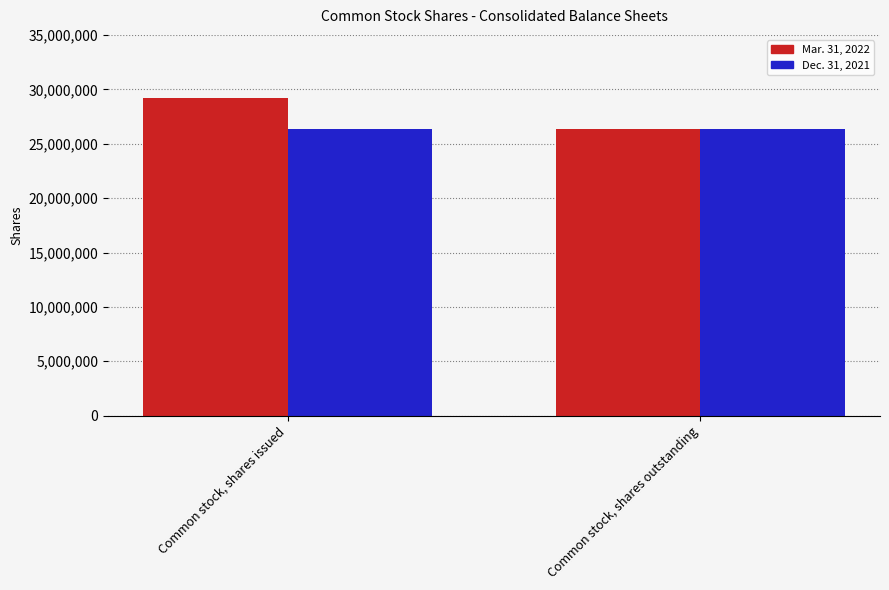

What position from the left is Common stock, shares issued?

1